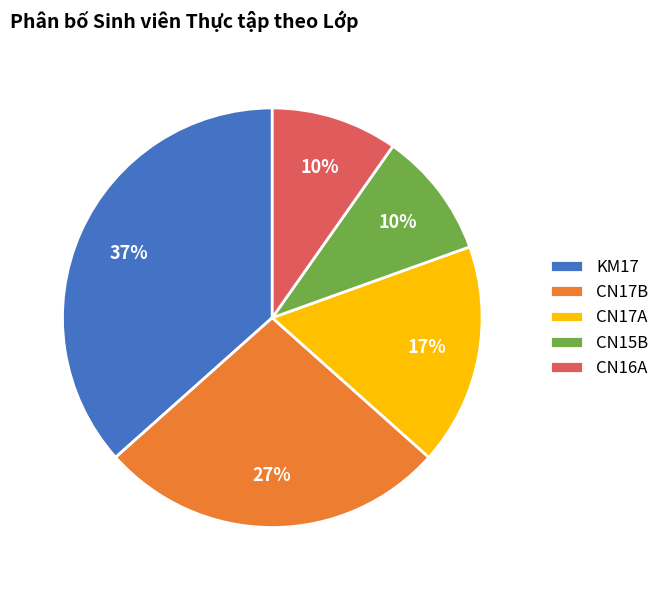

Is it true that CN17A is 1% of the pie?

False